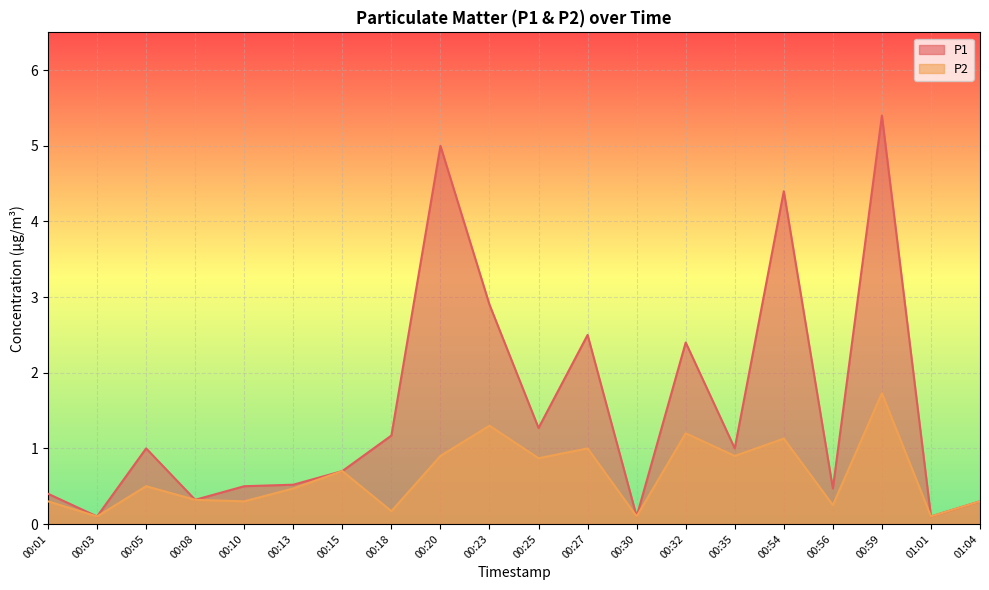

Reading left to right, what are all the values shown in this chart?

P1: 0.4	0.1	1.0	0.3	0.5	0.5	0.7	1.2	5.0	2.9	1.3	2.5	0.1	2.4	1.0	4.4	0.5	5.4	0.1	0.3
P2: 0.3	0.1	0.5	0.3	0.3	0.5	0.7	0.2	0.9	1.3	0.9	1.0	0.1	1.2	0.9	1.1	0.2	1.7	0.1	0.3